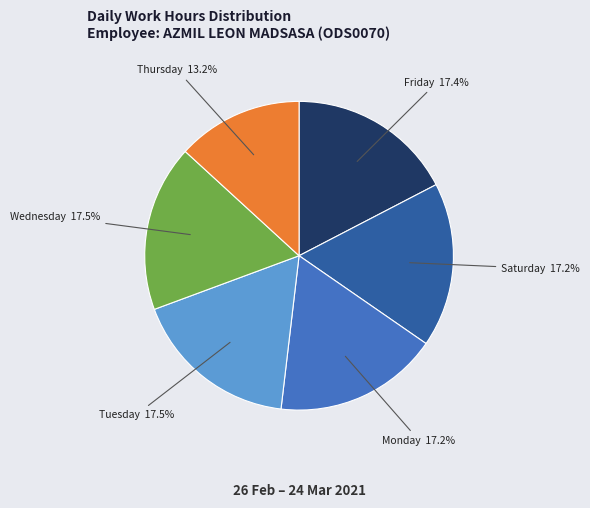

How many segments does this pie chart have?

6